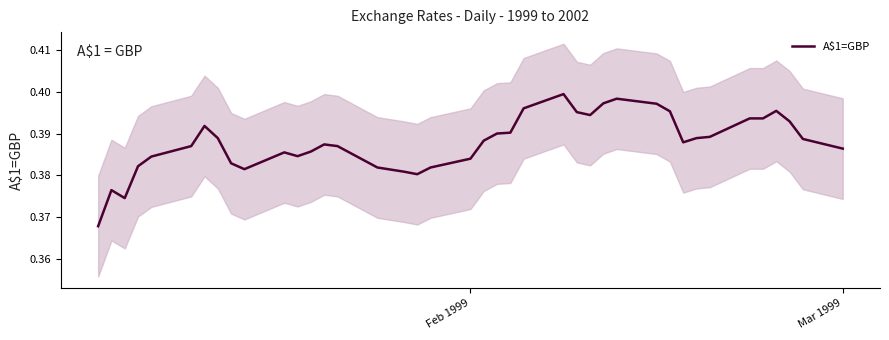

How many lines are shown in the chart?

1